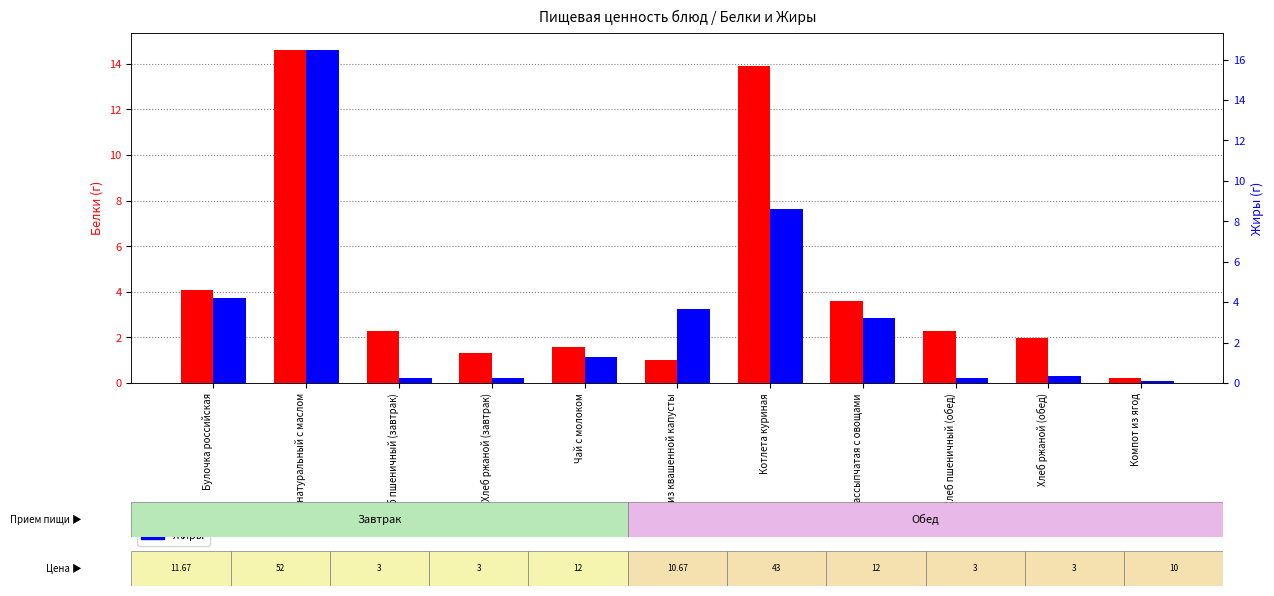

Reading right to left, extract all data points from this chart.

Белки: Компот из ягод=0.2	Хлеб ржаной (обед)=2.0	Хлеб пшеничный (обед)=2.3	Каша рассыпчатая с овощами=3.6	Котлета куриная=13.9	Салат из квашенной капусты=1.0	Чай с молоком=1.6	Хлеб ржаной (завтрак)=1.3	Хлеб пшеничный (завтрак)=2.3	Омлет натуральный с маслом=14.6	Булочка российская=4.1
Жиры: Компот из ягод=0.1	Хлеб ржаной (обед)=0.4	Хлеб пшеничный (обед)=0.2	Каша рассыпчатая с овощами=3.2	Котлета куриная=8.6	Салат из квашенной капусты=3.7	Чай с молоком=1.3	Хлеб ржаной (завтрак)=0.2	Хлеб пшеничный (завтрак)=0.2	Омлет натуральный с маслом=16.5	Булочка российская=4.2